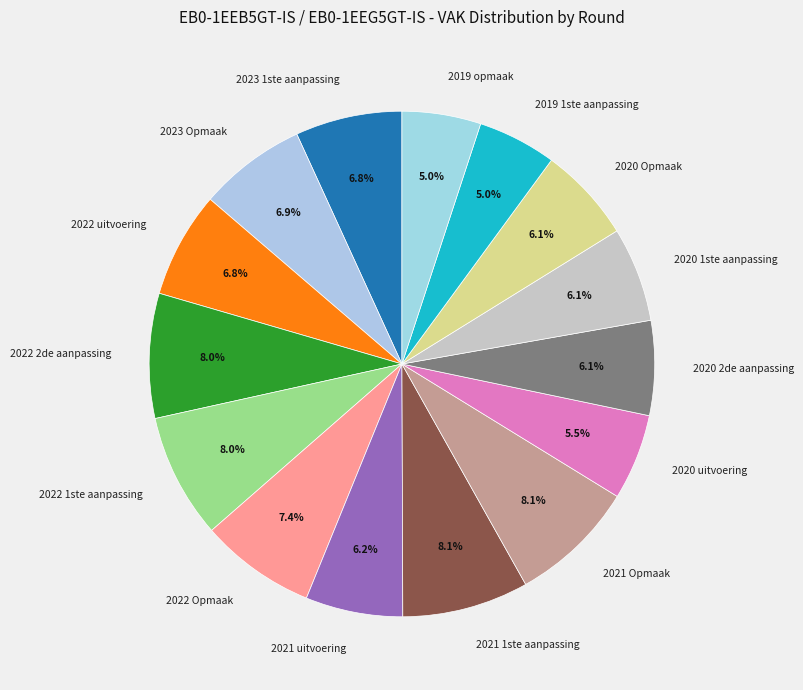

The 2022 Opmaak slice represents 7% of the pie. True or false?

True